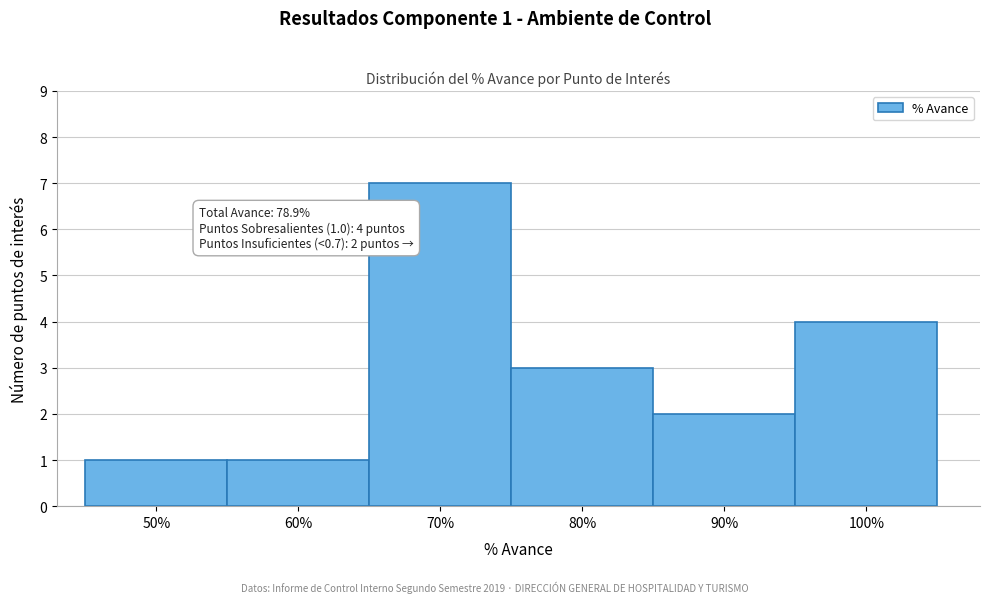

Reading left to right, what are all the values shown in this chart?

1	1	7	3	2	4